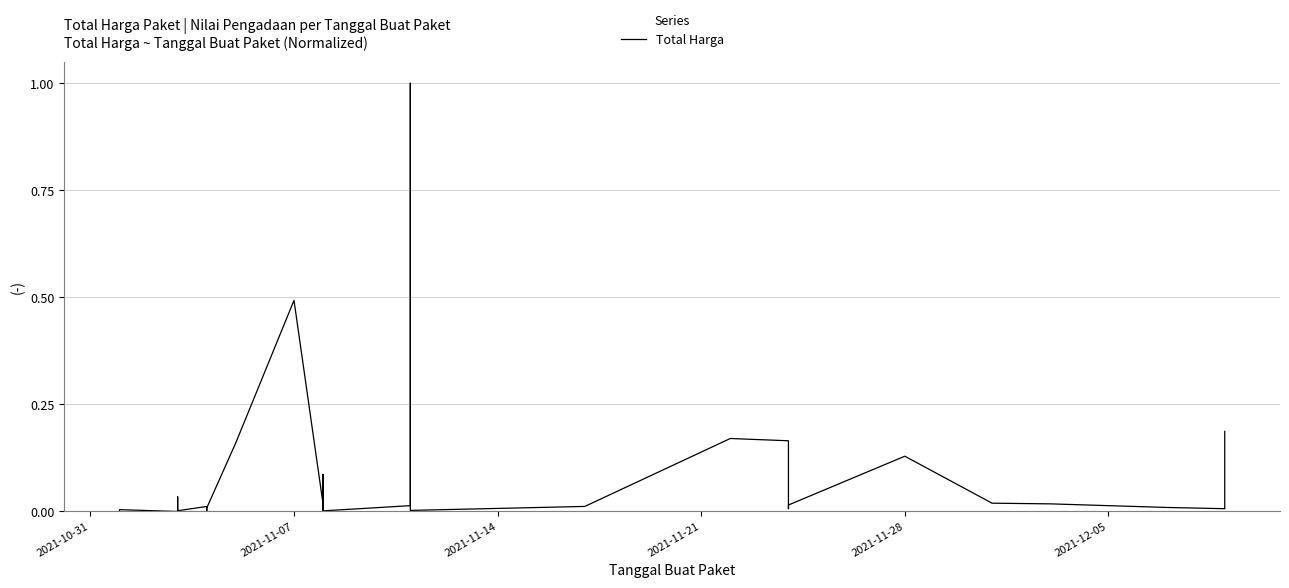

Does the chart have visible grid lines?

Yes